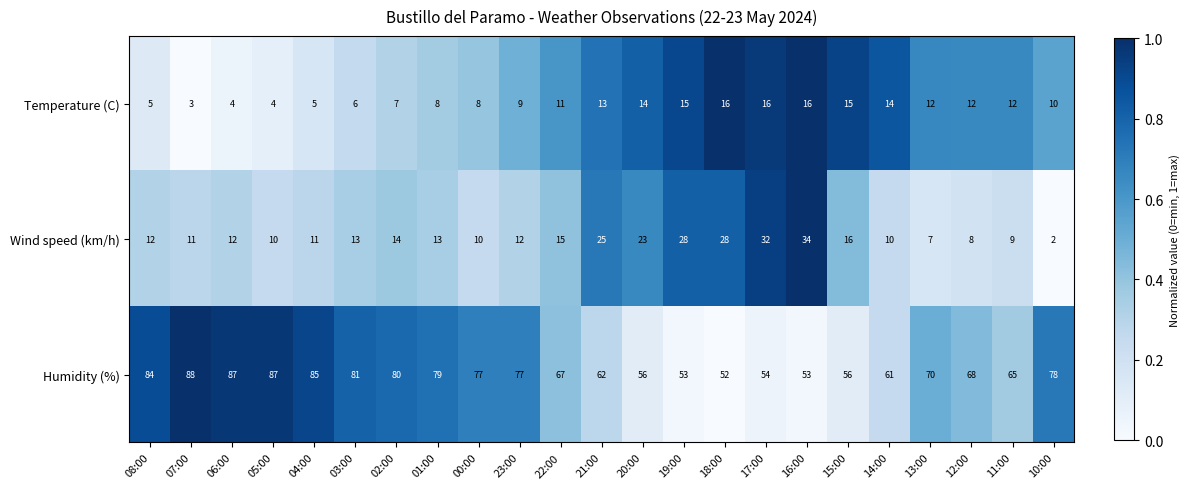

Which category has the highest value in the Humidity (%) series?

07:00